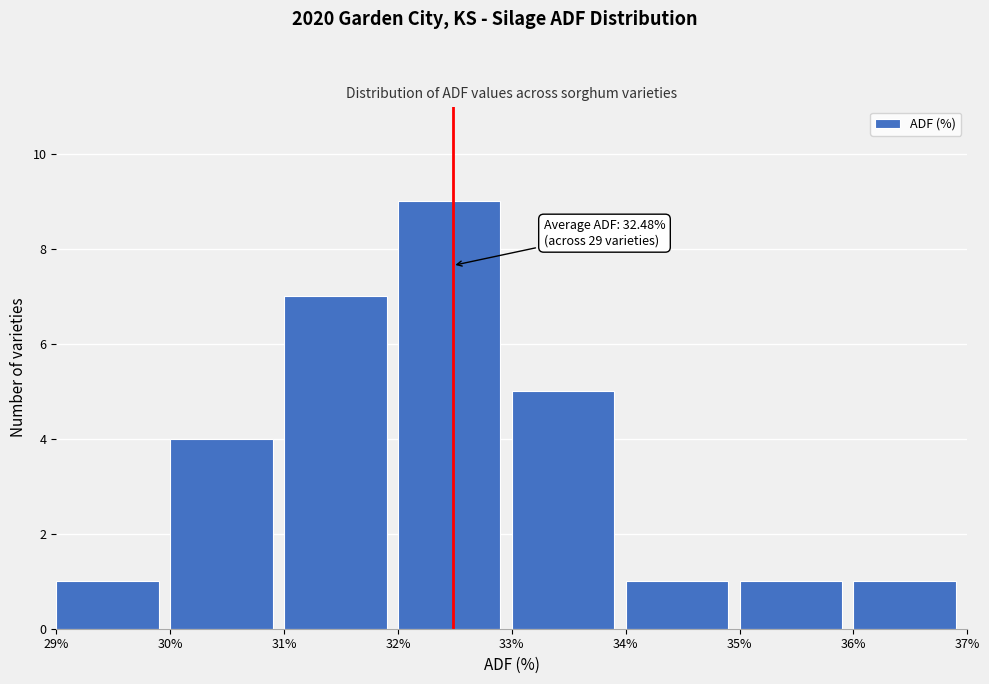

Which range on the x-axis has the tallest bar?

32% to 33%